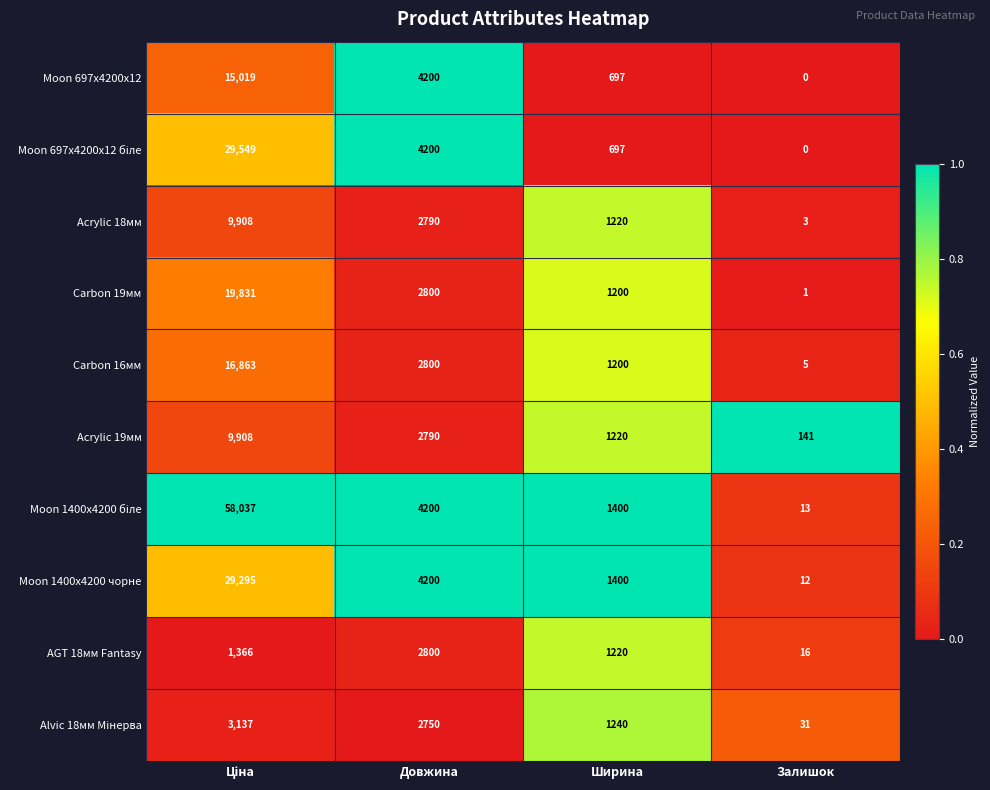

Where is Carbon 16мм nearest to the value 8434?

Довжина